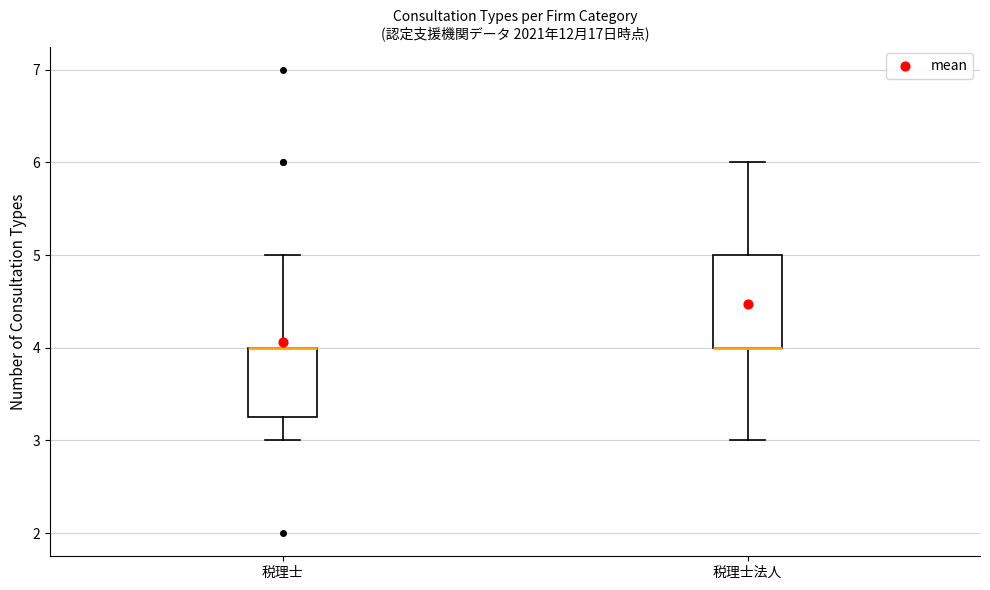

Reading left to right, read every box against the y-axis: the position of its median line, the range the box covers, and the ends of its whiskers. The values are not printed on the chart, so give them approximately, as read against the axis.

税理士: median 4.0 (drawn on the box's upper edge), box 3.3 to 4.0, whiskers 3.0 to 5.0
税理士法人: median 4.0 (drawn on the box's lower edge), box 4.0 to 5.0, whiskers 3.0 to 6.0